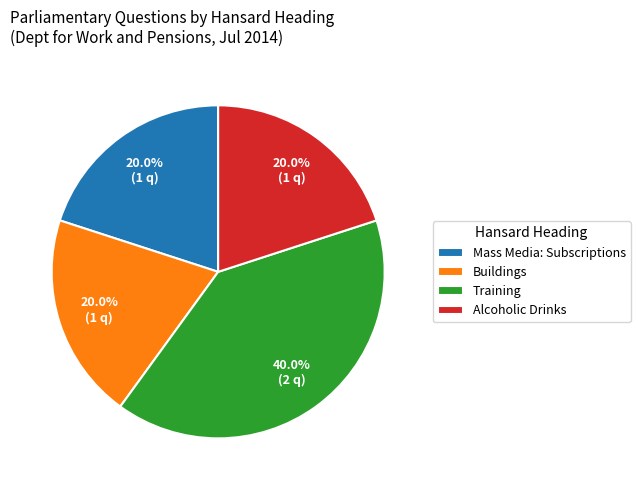

Approximately how many times larger is the value at Buildings compared to Alcoholic Drinks?

1.0